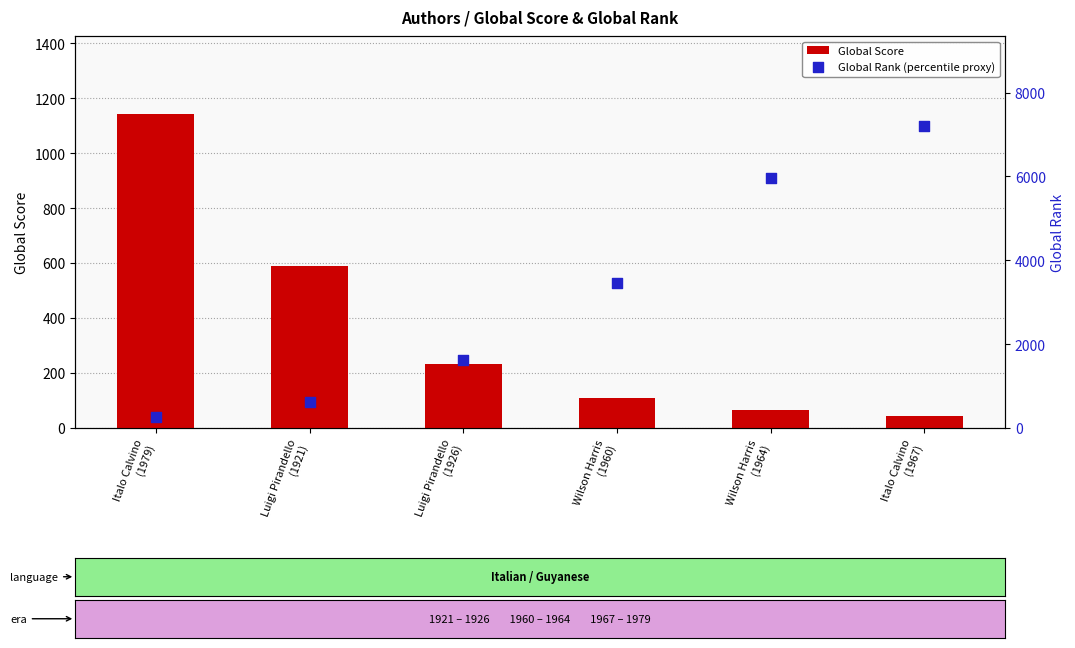

Which series has the largest total across all categories?

Global Rank (percentile proxy)